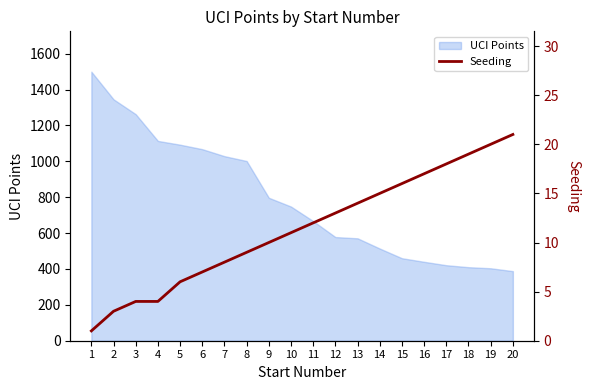

What is the minimum value for UCI Points?

388